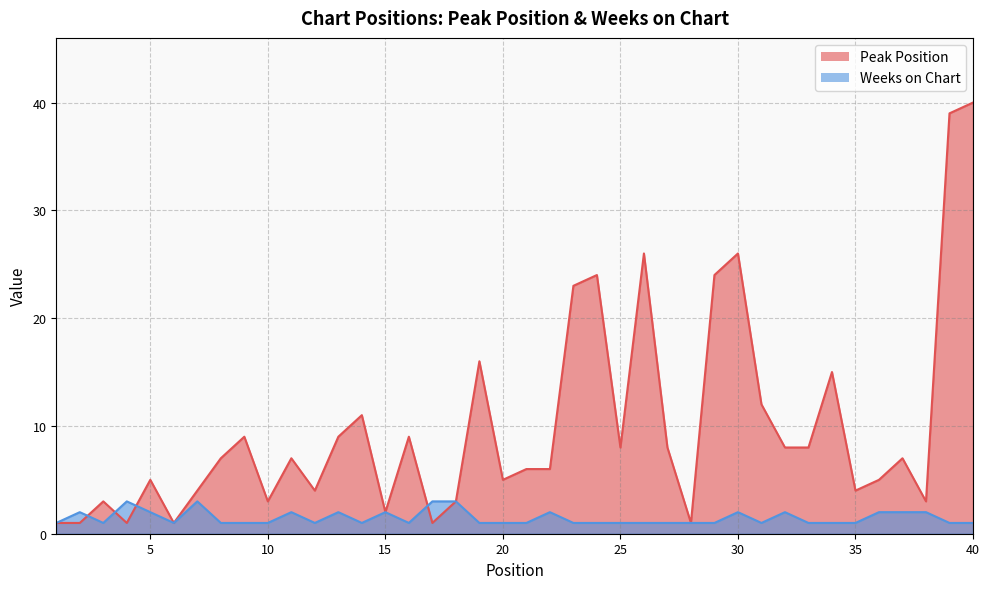

The value of Weeks on Chart at 38 is 0. True or false?

False